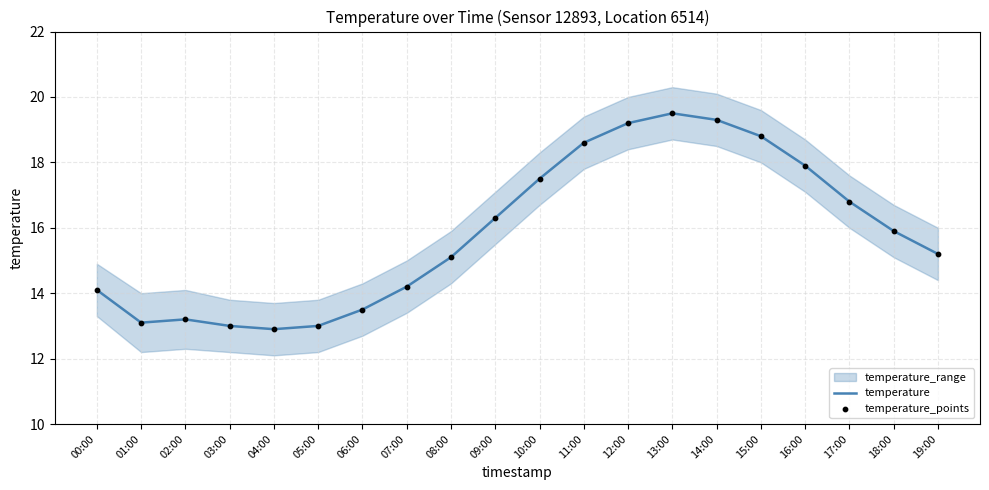

True or false: temperature has a value of 30.5 at 16:00.

False